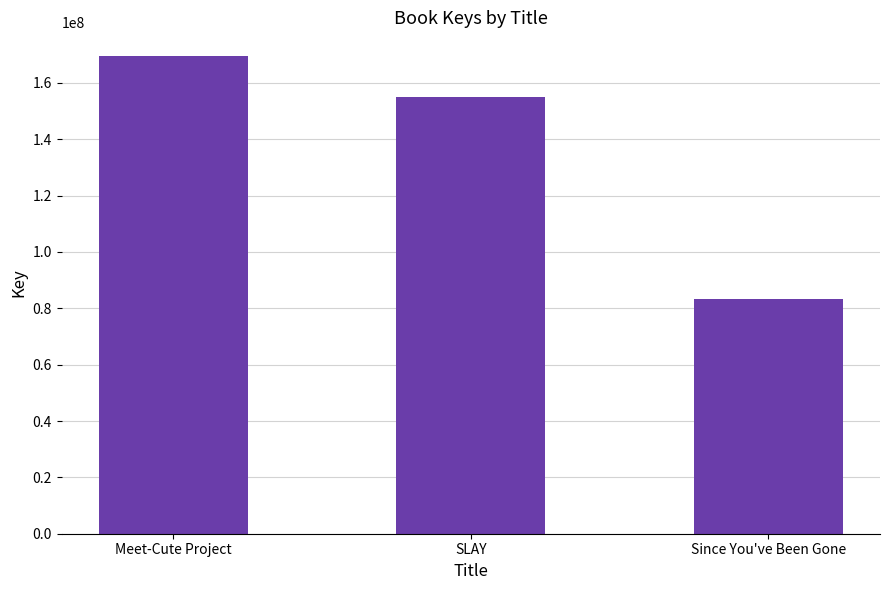

Which label corresponds to the smallest value in the chart?

Since You've Been Gone